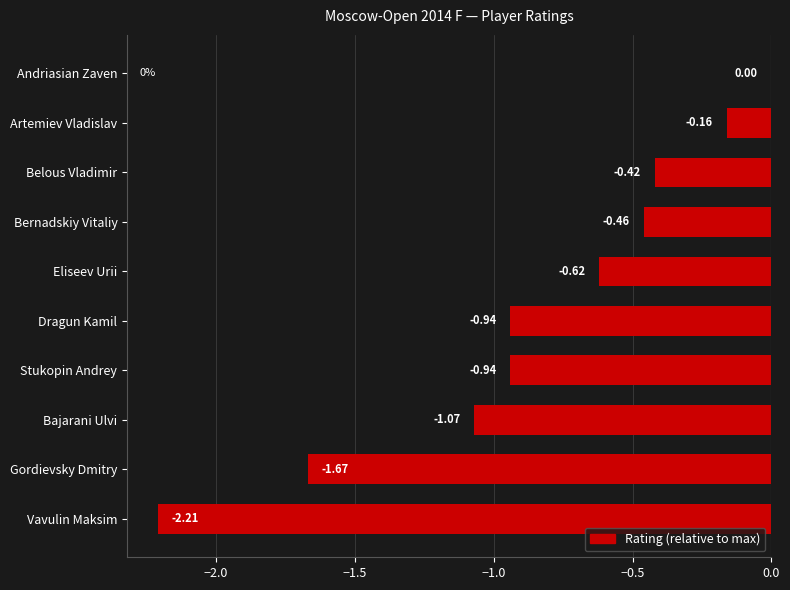

What is the sum of the values at Dragun Kamil and Vavulin Maksim?

-3.1